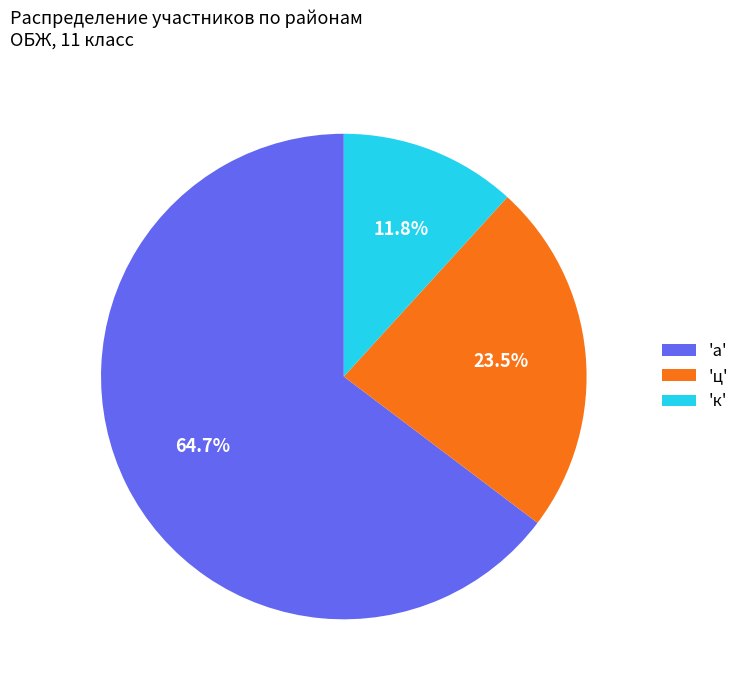

What is the ratio of the value at 'а' to the value at 'к'?

5.5